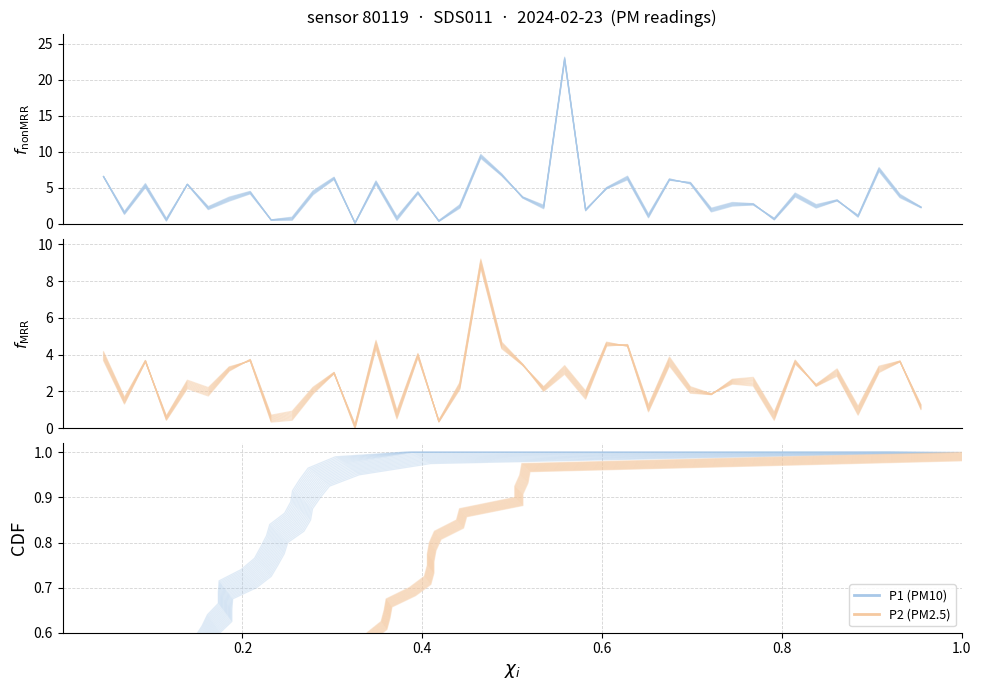

How many lines are shown in the chart?

2